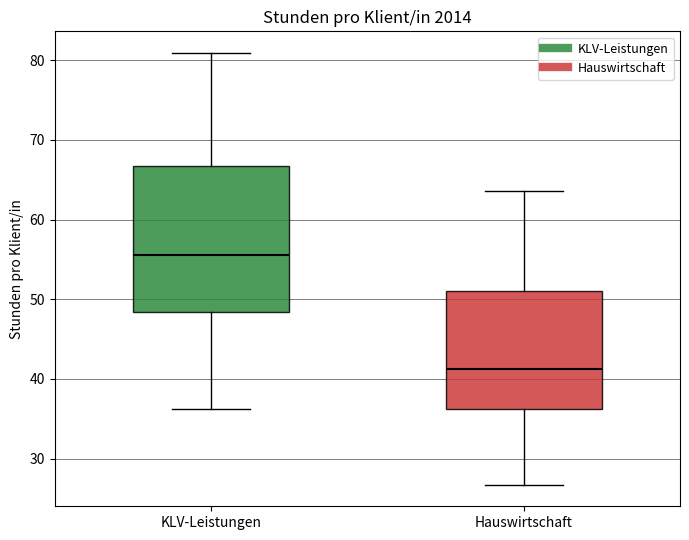

Where does the median line of the box for Hauswirtschaft sit on the y-axis? The values are not printed on the chart, so give them approximately, as read against the axis.

41